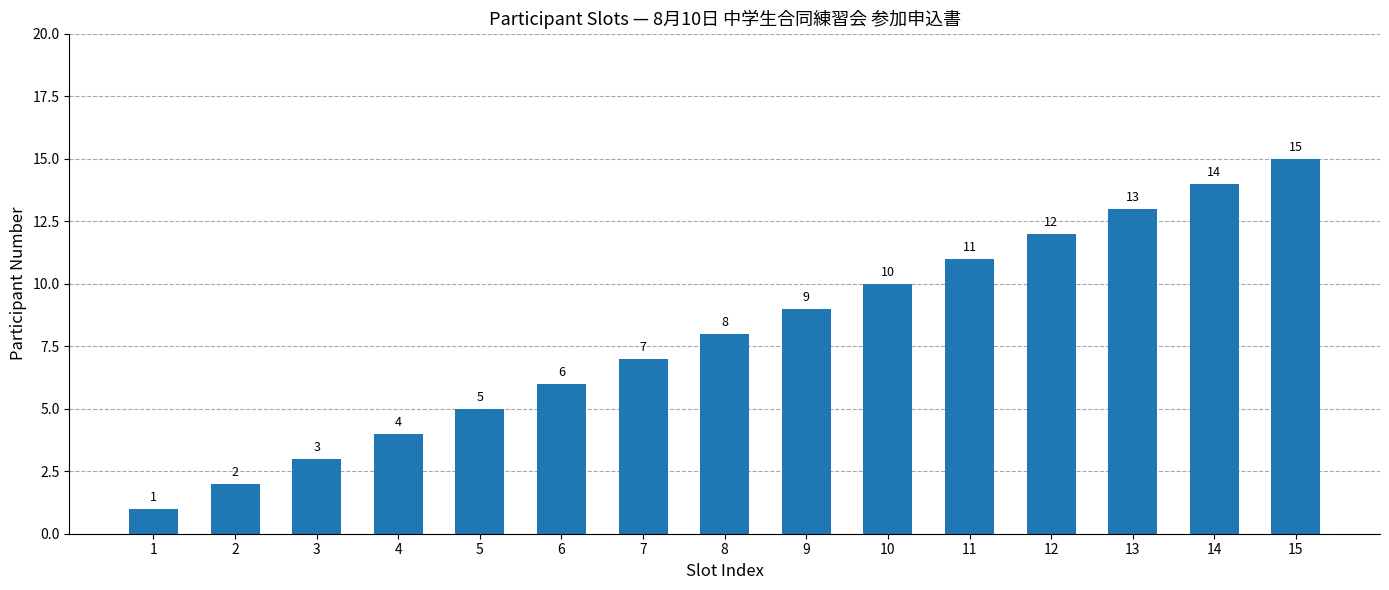

True or false: the data shows 3 at 9.

False